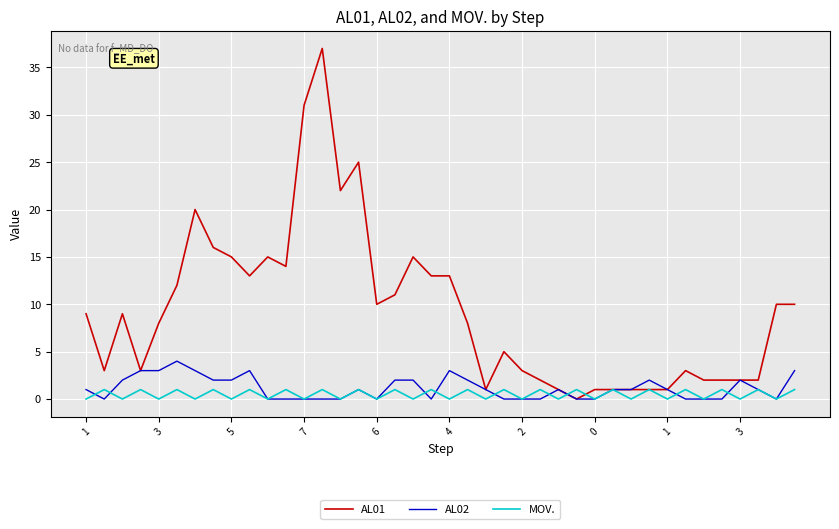

What is the maximum value for AL02?

4